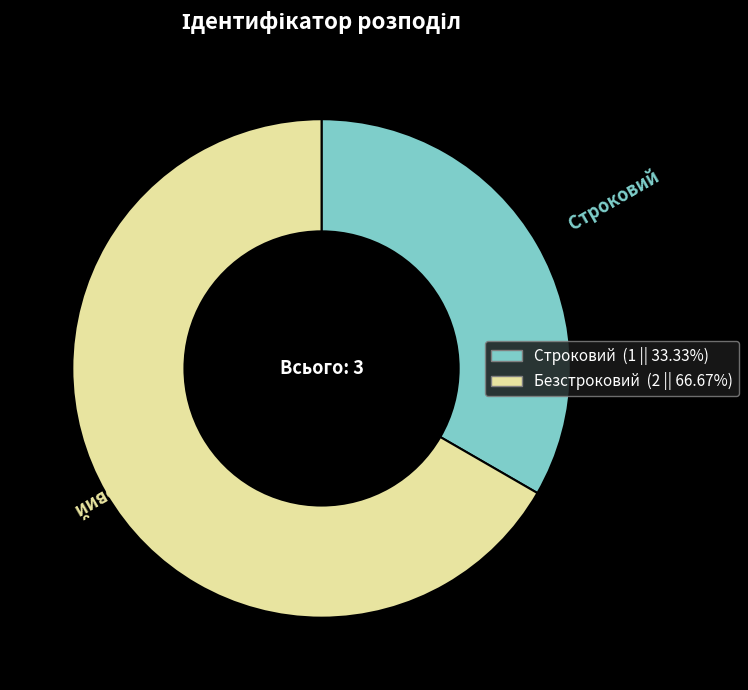

Rank the categories by value from lowest to highest.

Строковий, Безстроковий